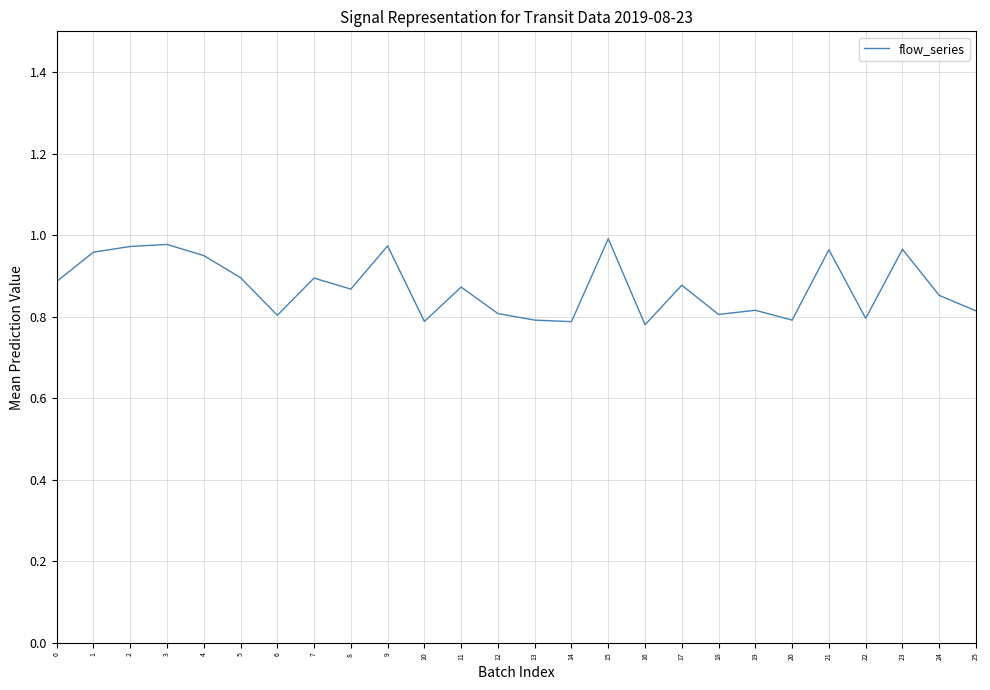

True or false: the data shows 0.8 at 16.

True